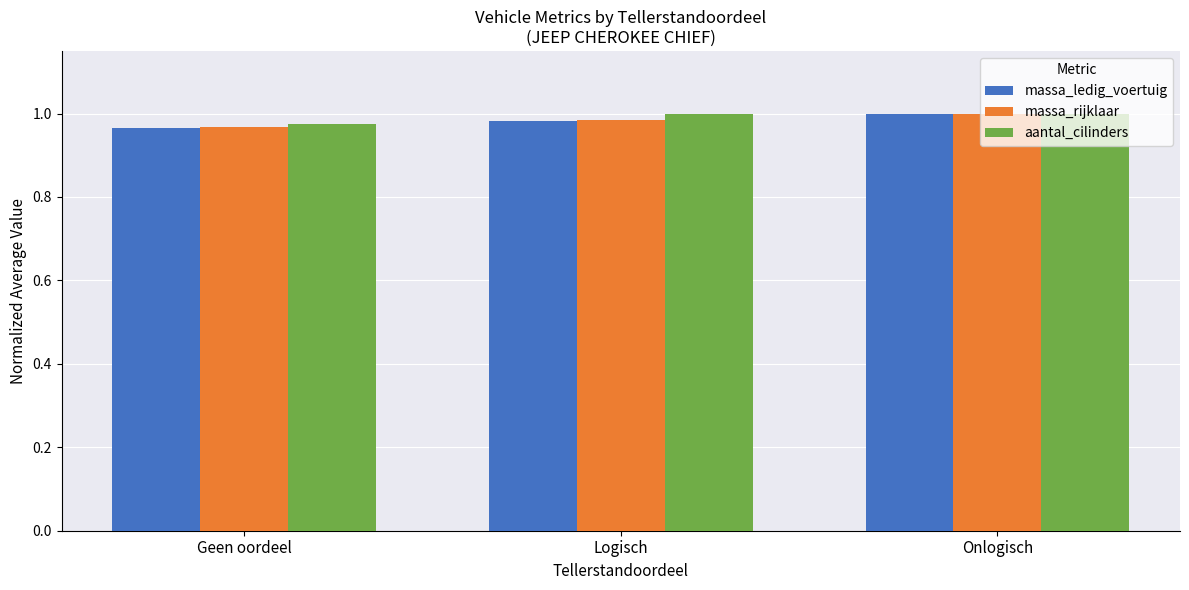

What is the sum of the massa_rijklaar values at Geen oordeel and Onlogisch?

2.0